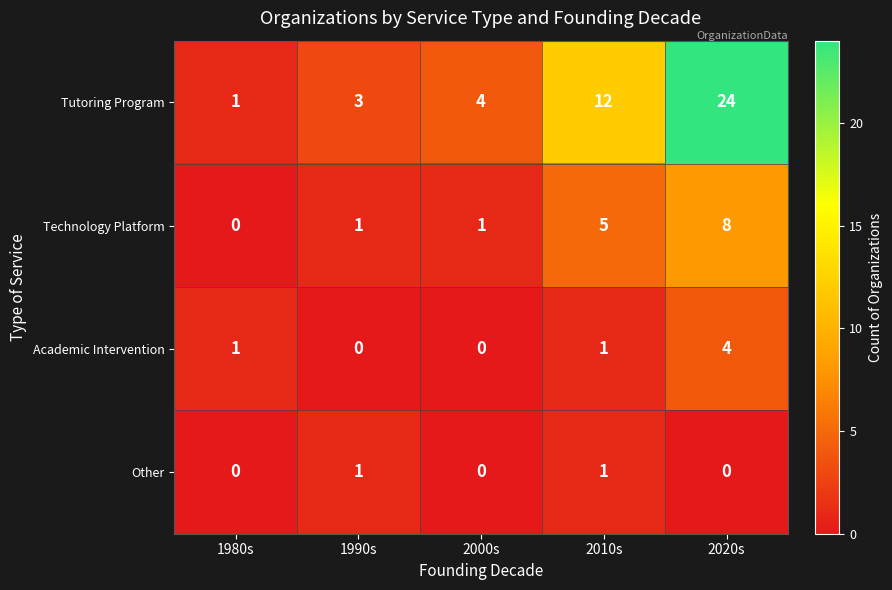

Reading left to right, extract all data points from this chart.

Tutoring Program: 1	3	4	12	24
Technology Platform: 0	1	1	5	8
Academic Intervention: 1	0	0	1	4
Other: 0	1	0	1	0